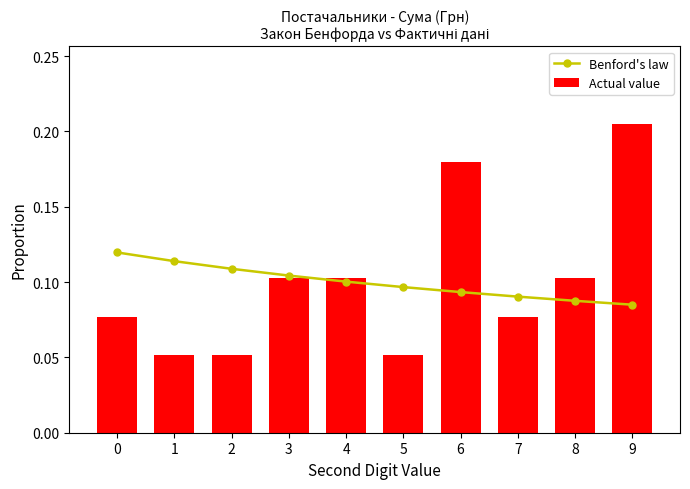

At how many categories does at least one series exceed 0?

10